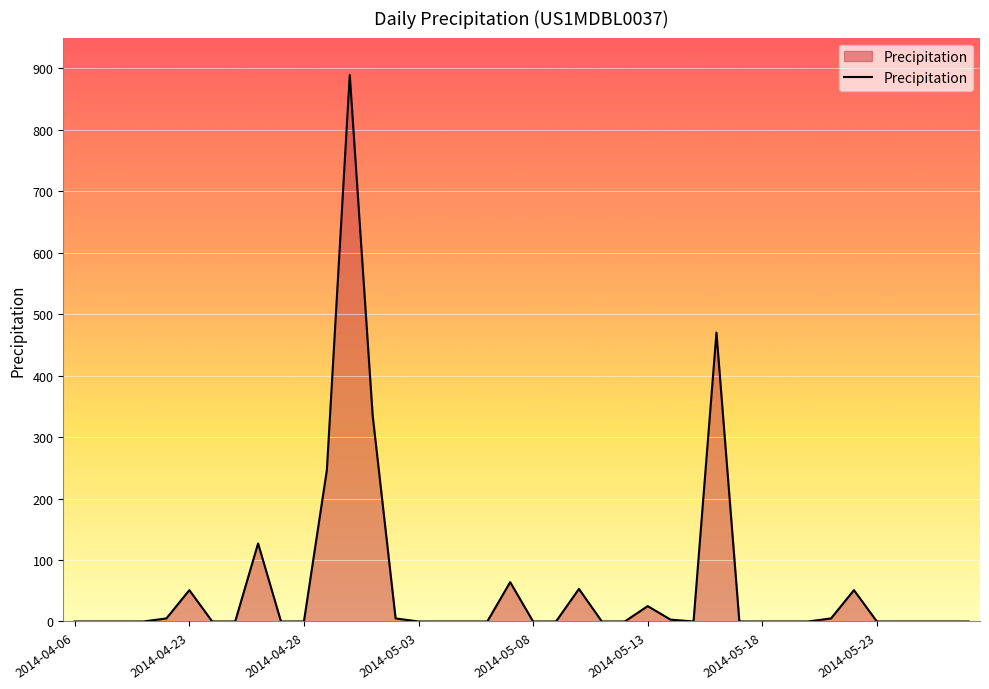

What is the maximum value shown in the chart?

889